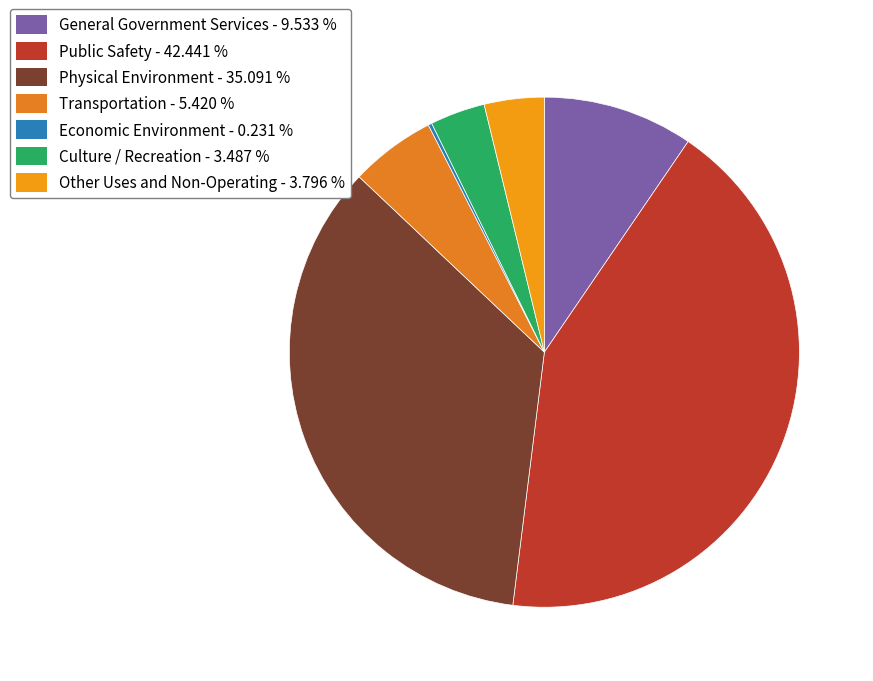

How many segments does this pie chart have?

7